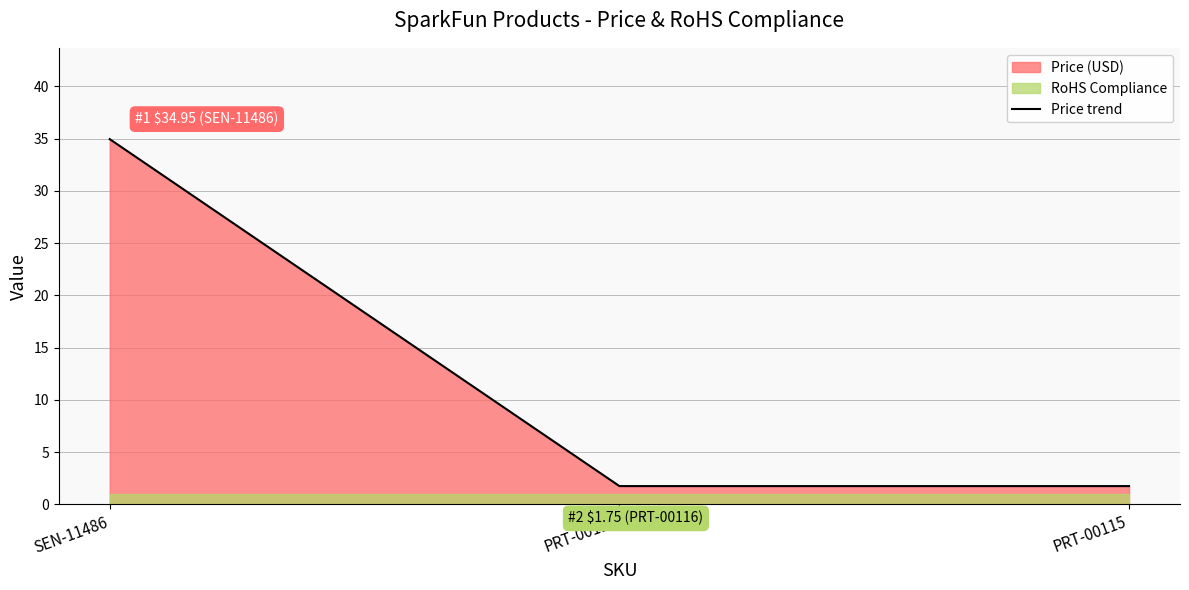

Rank the categories by value from highest to lowest.

SEN-11486, PRT-00116, PRT-00115